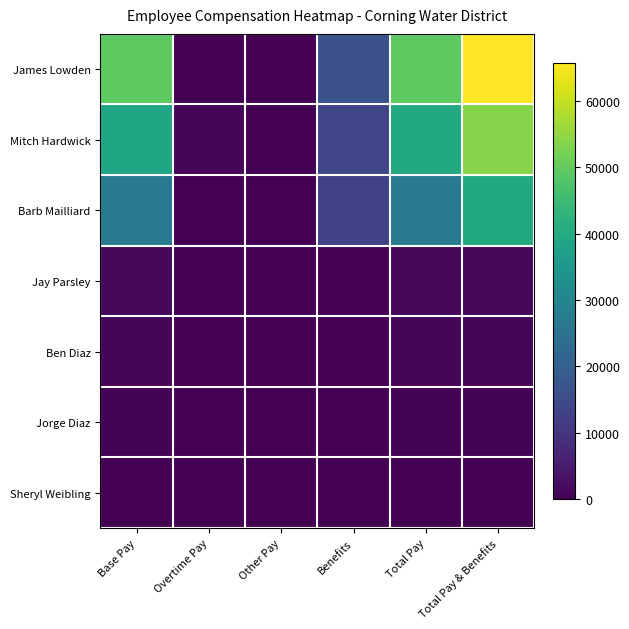

Reading left to right, extract all data points from this chart.

James Lowden: Base Pay=49298.8	Overtime Pay=0.0	Other Pay=0.0	Benefits=16429.4	Total Pay=49298.8	Total Pay & Benefits=65728.2
Mitch Hardwick: Base Pay=38789.0	Overtime Pay=1128.3	Other Pay=0.0	Benefits=13809.4	Total Pay=39917.3	Total Pay & Benefits=53726.7
Barb Mailliard: Base Pay=26994.5	Overtime Pay=0.0	Other Pay=0.0	Benefits=13003.4	Total Pay=26994.5	Total Pay & Benefits=39997.9
Jay Parsley: Base Pay=1394.4	Overtime Pay=0.0	Other Pay=0.0	Benefits=0.0	Total Pay=1394.4	Total Pay & Benefits=1394.4
Ben Diaz: Base Pay=787.5	Overtime Pay=0.0	Other Pay=0.0	Benefits=0.0	Total Pay=787.5	Total Pay & Benefits=787.5
Jorge Diaz: Base Pay=618.5	Overtime Pay=0.0	Other Pay=0.0	Benefits=0.0	Total Pay=618.5	Total Pay & Benefits=618.5
Sheryl Weibling: Base Pay=154.0	Overtime Pay=0.0	Other Pay=0.0	Benefits=0.0	Total Pay=154.0	Total Pay & Benefits=154.0